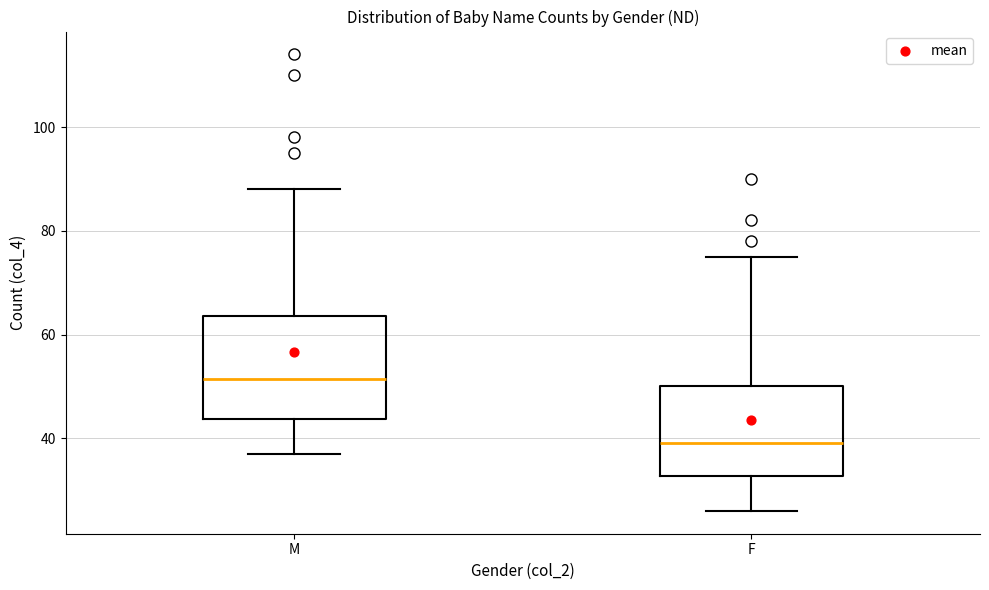

Reading left to right, read every box against the y-axis: the position of its median line, the range the box covers, and the ends of its whiskers. The values are not printed on the chart, so give them approximately, as read against the axis.

M: median 52, box 44 to 64, whiskers 38 to 88
F: median 40, box 32 to 50, whiskers 26 to 76